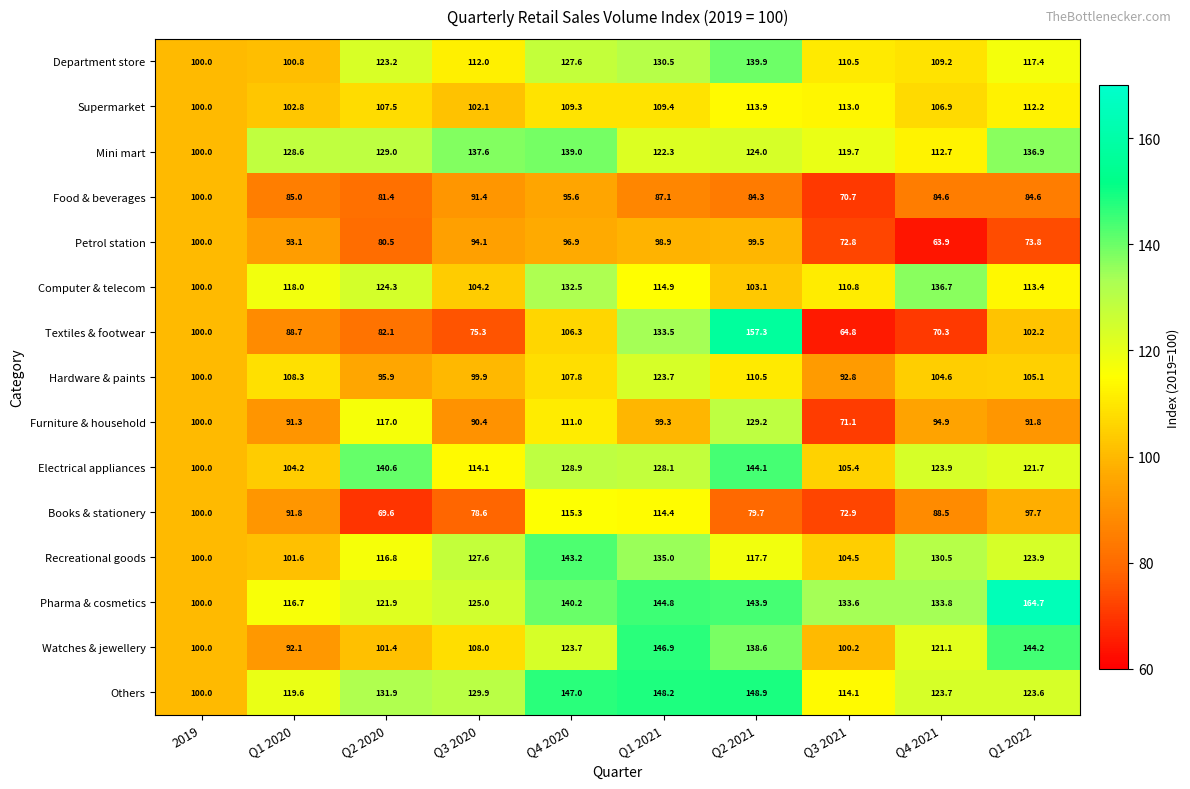

What is the total value across all series at Q1 2022?

1713.2